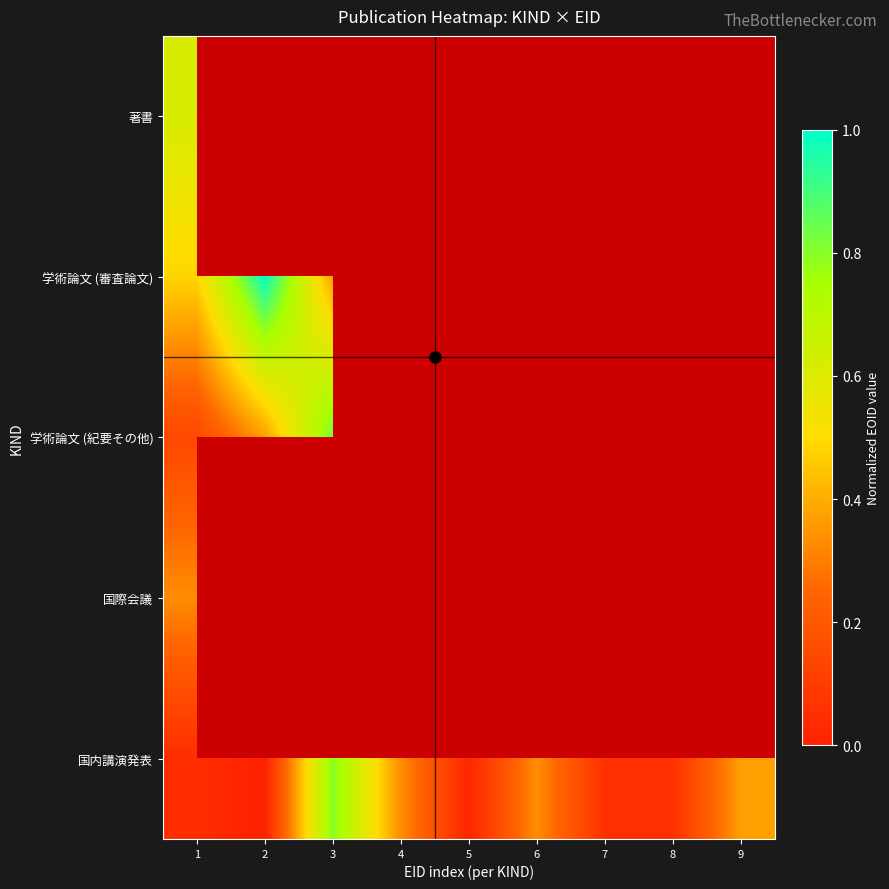

Read the 学術論文 (紀要その他) value at 2.

0.4